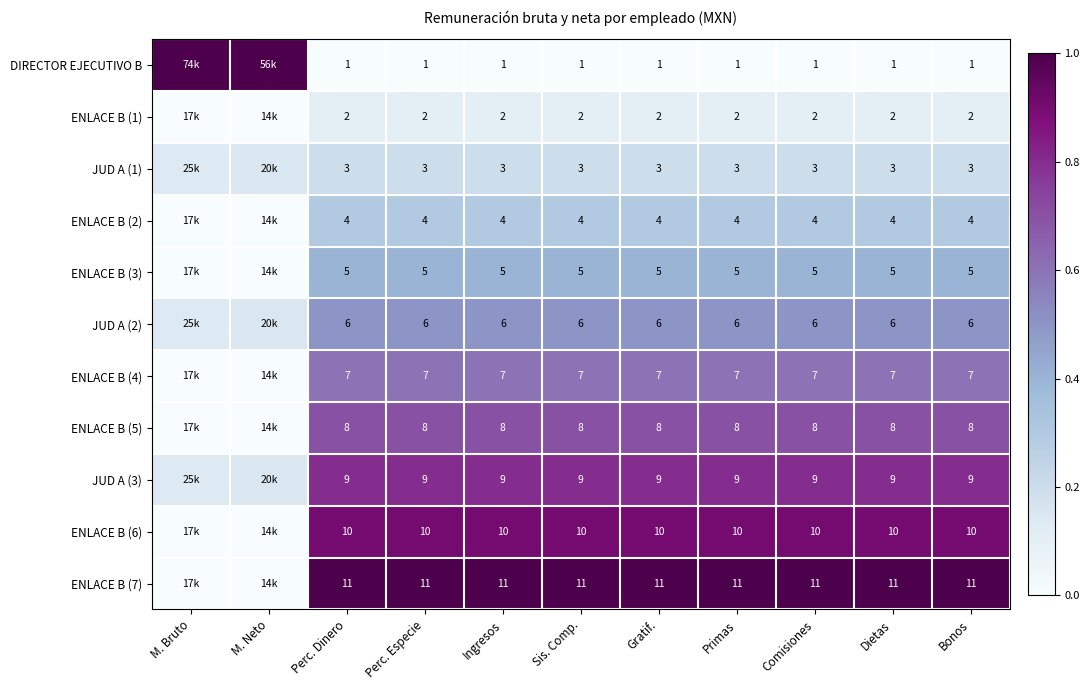

What is the total value across all series at Bonos?

66.0